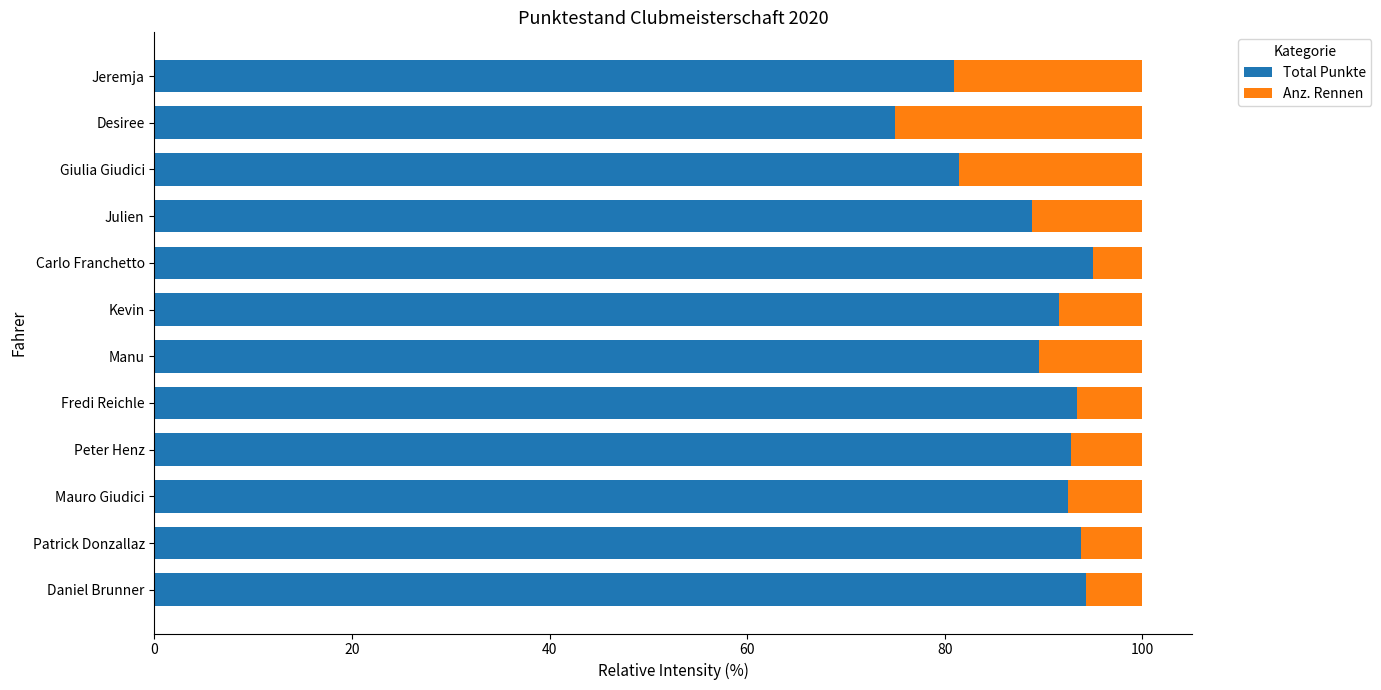

True or false: Total Punkte has a value of 94.3 at Daniel Brunner.

True